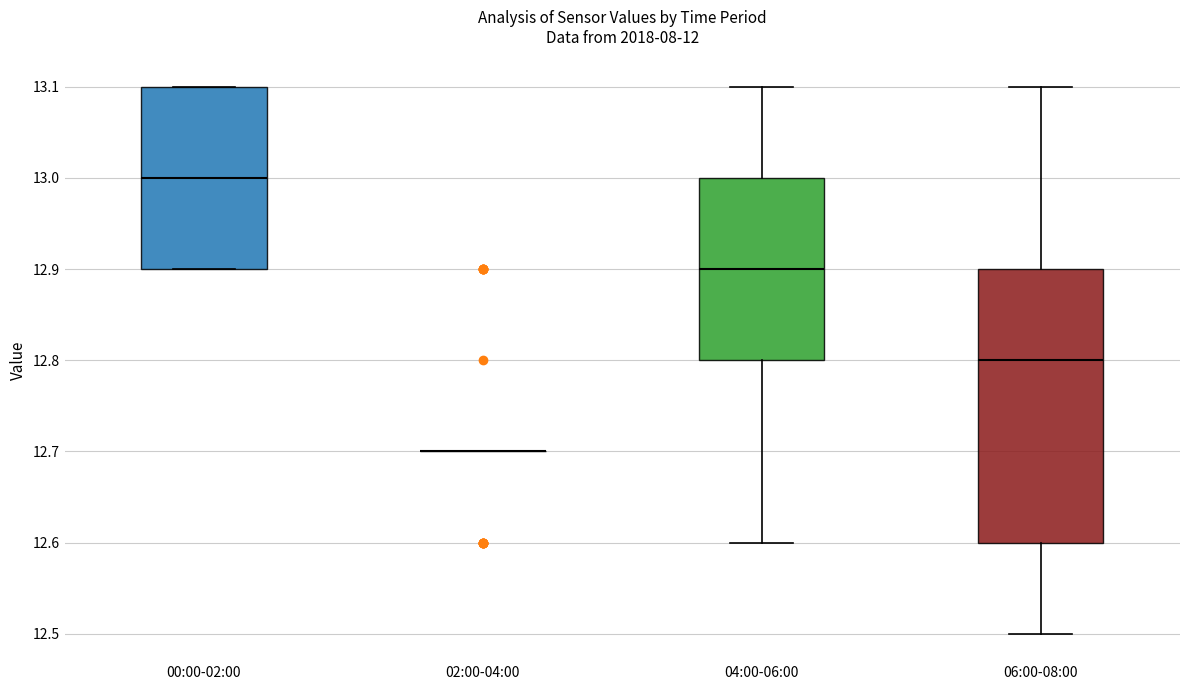

Which box is the tallest, from its lower edge to its upper edge?

06:00-08:00